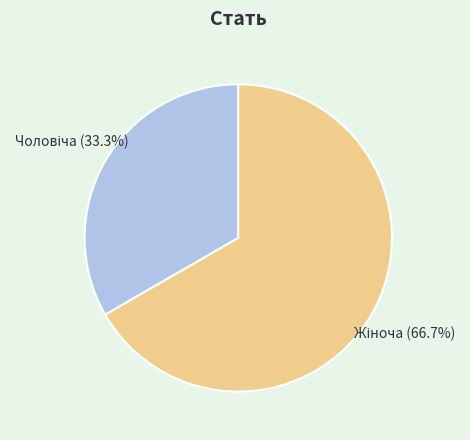

Does any single category account for the majority?

Yes